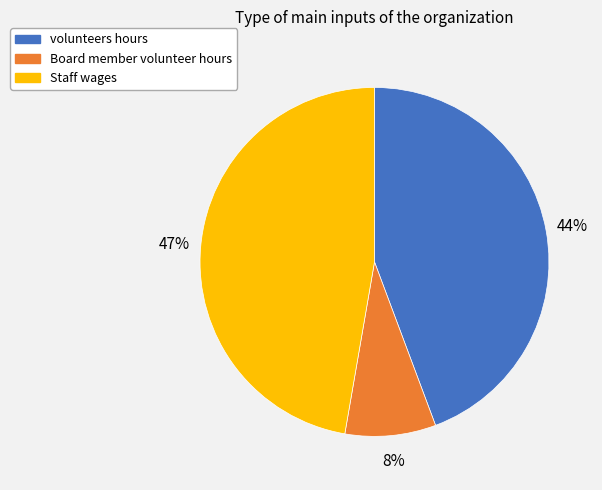

Between Staff wages and volunteers hours, which is larger?

Staff wages